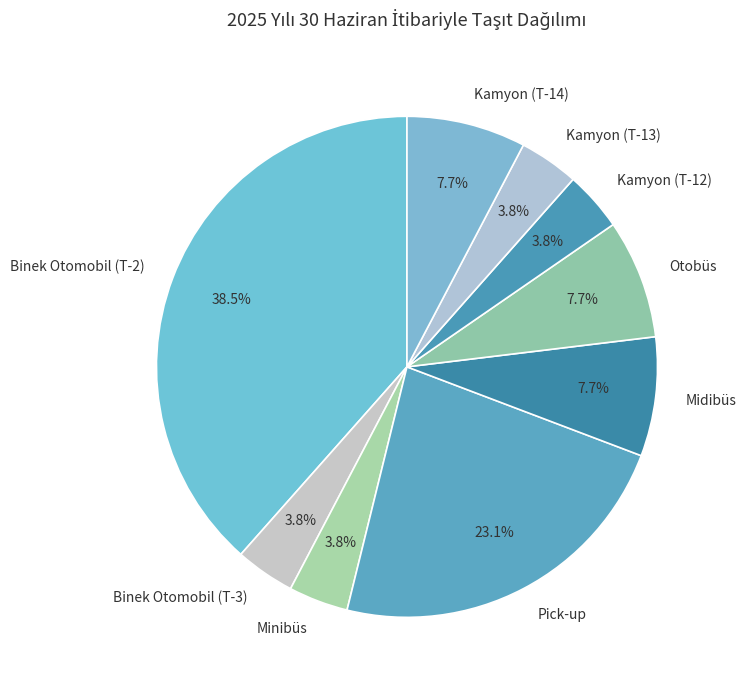

Which slice is the largest?

Binek Otomobil (T-2)